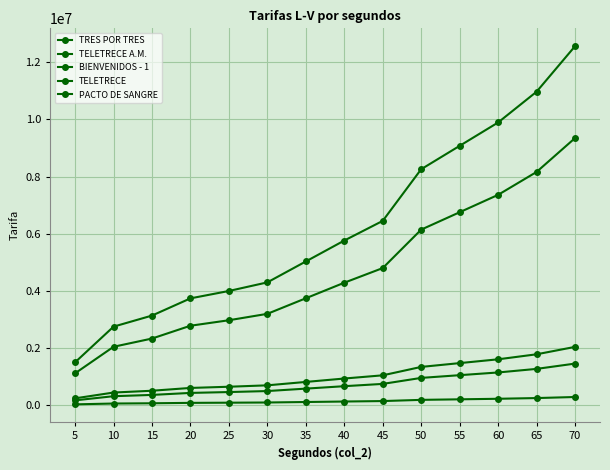

Is this an area chart (filled region under the line)?

No